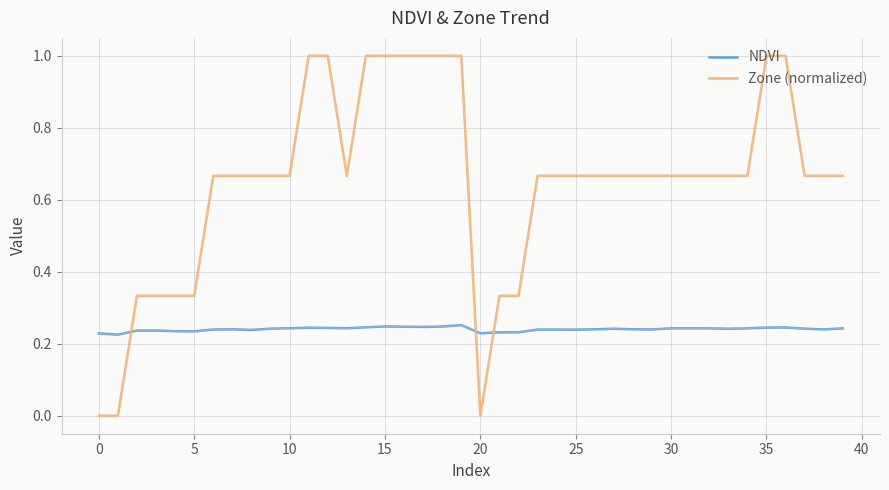

List the series in order of their peak value, lowest first.

NDVI, Zone (normalized)